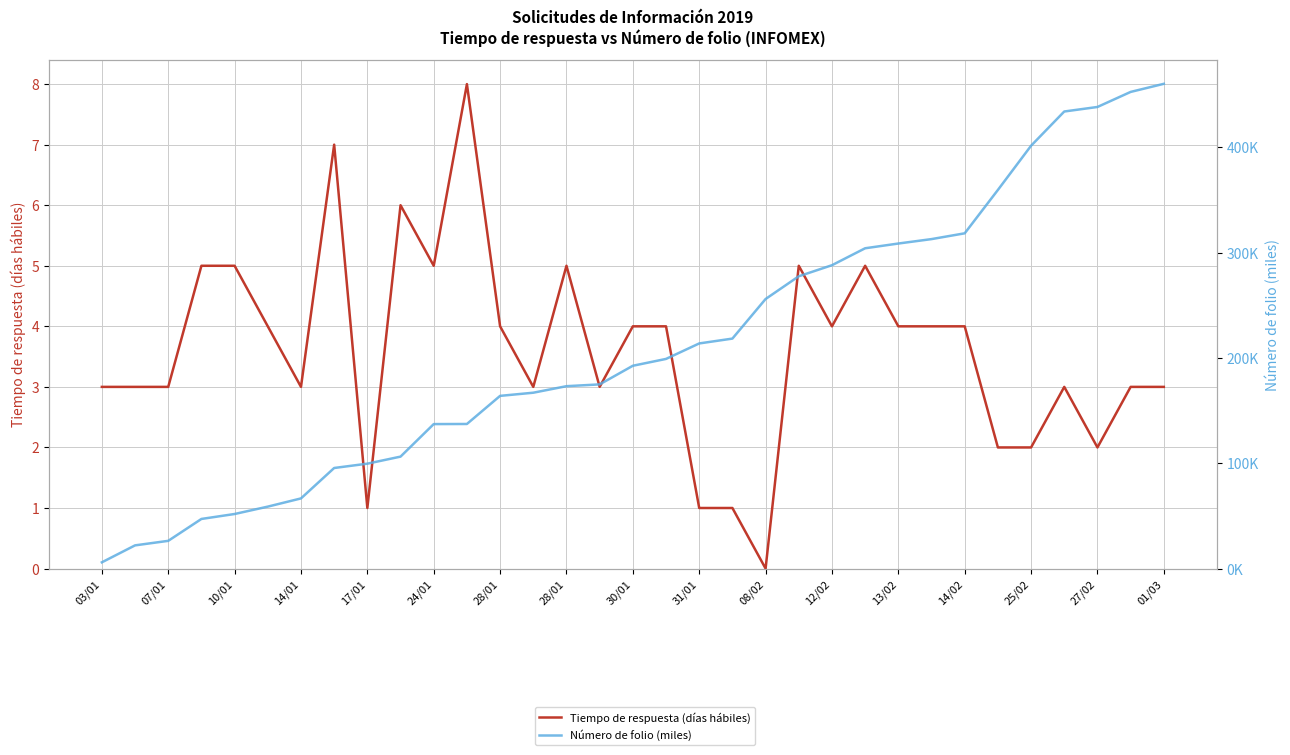

Which series has the widest spread of values?

Número de folio (miles)